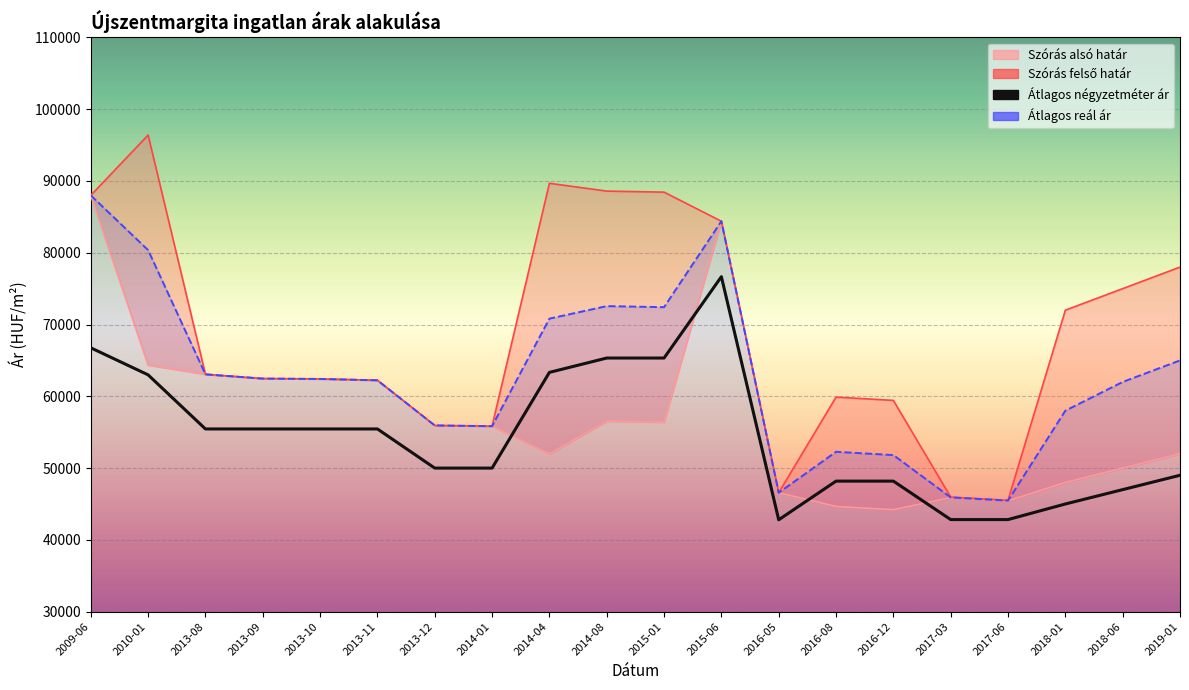

Is this an area chart (filled region under the line)?

No